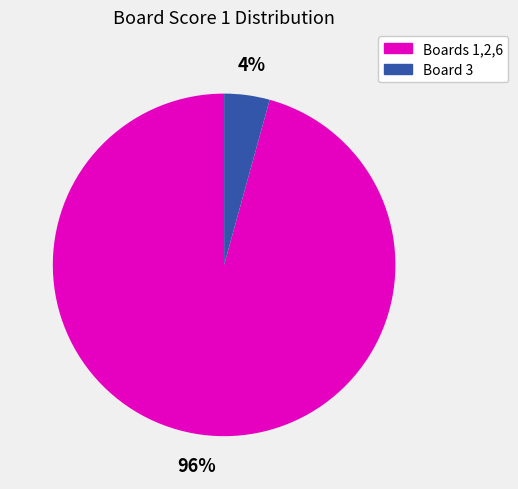

To the nearest percent, what is the average slice percentage?

50%